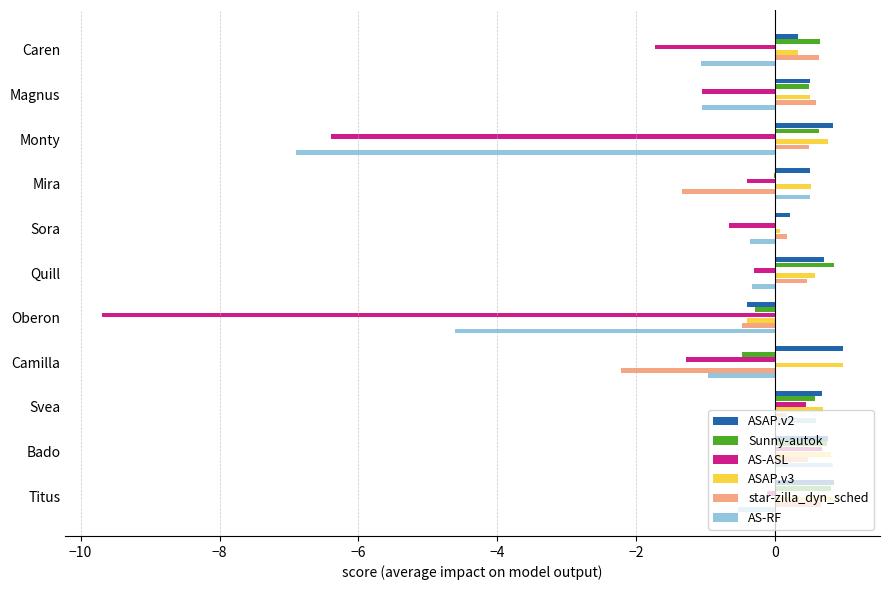

What is the sum of all star-zilla_dyn_sched values?

-0.4